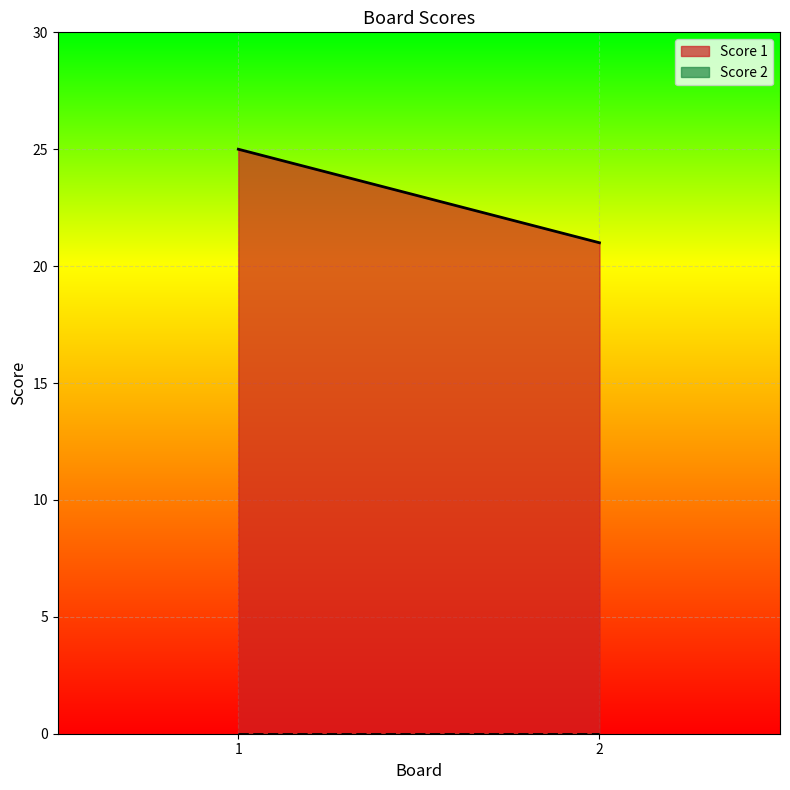

The Score 2 series shows 0 at 2. True or false?

True